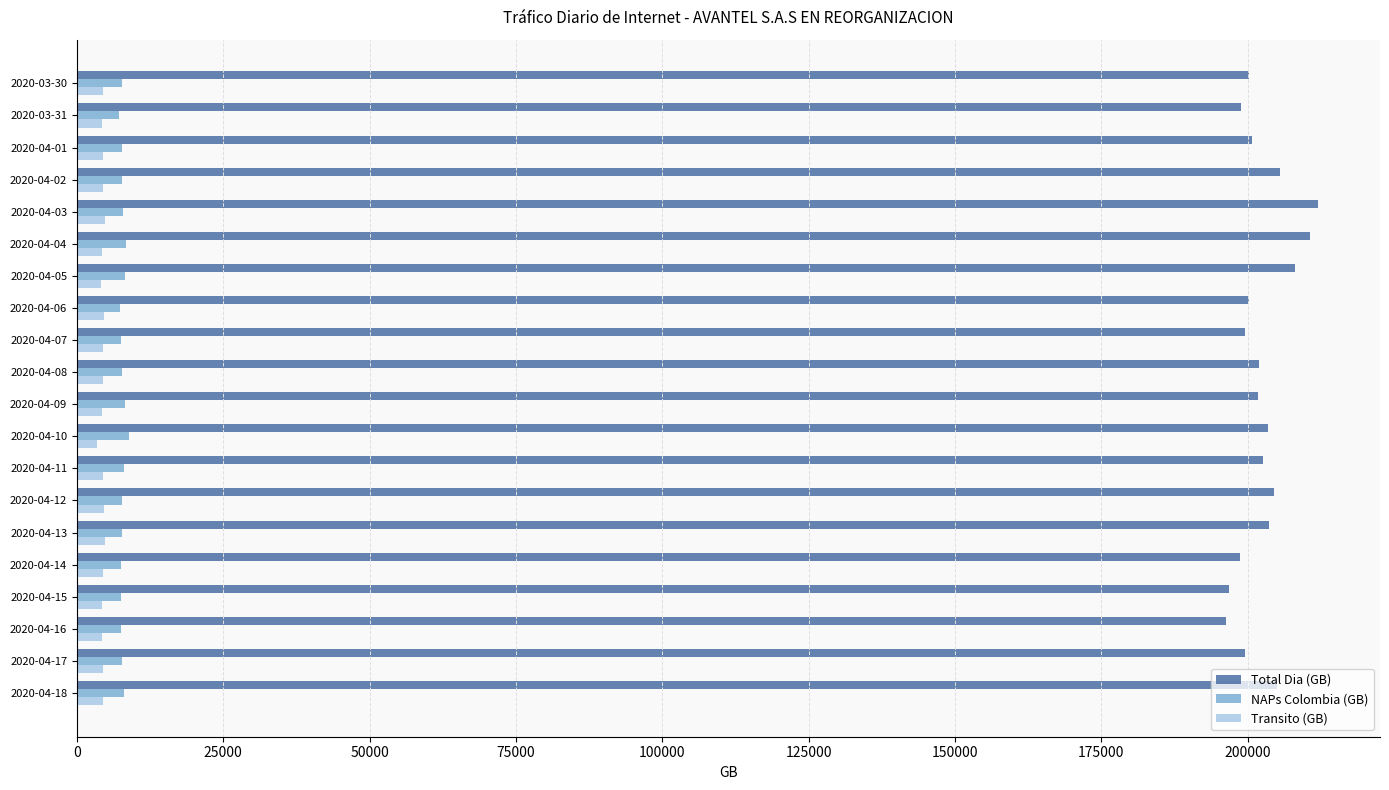

What is the highest value of the Transito (GB) series?

4770.4